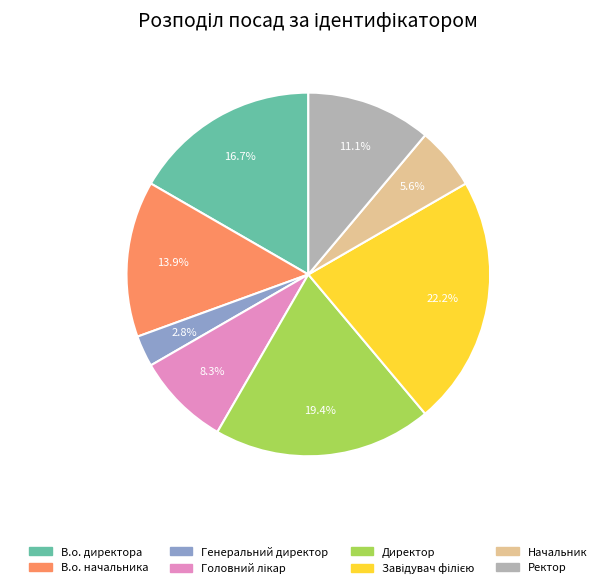

Is there any slice that represents more than half of the pie?

No